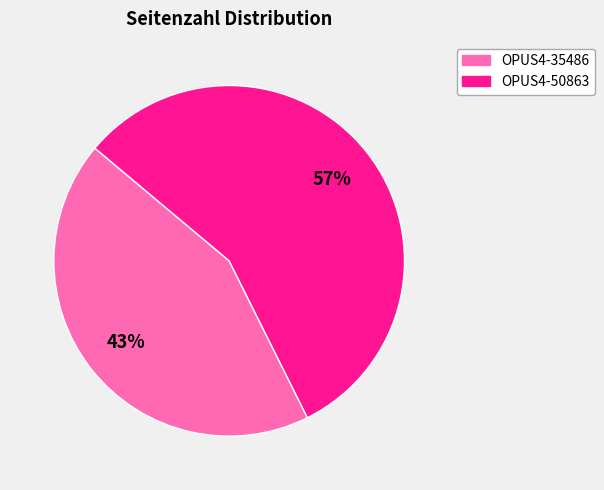

Is it true that OPUS4-35486 is 55% of the pie?

False